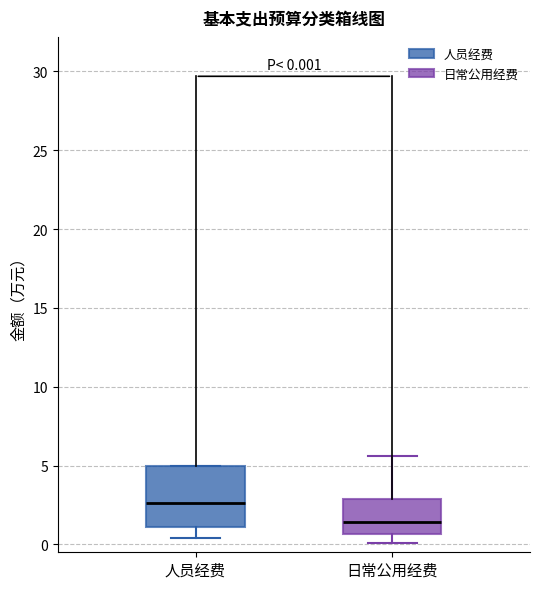

Which box's median line is the lowest?

日常公用经费